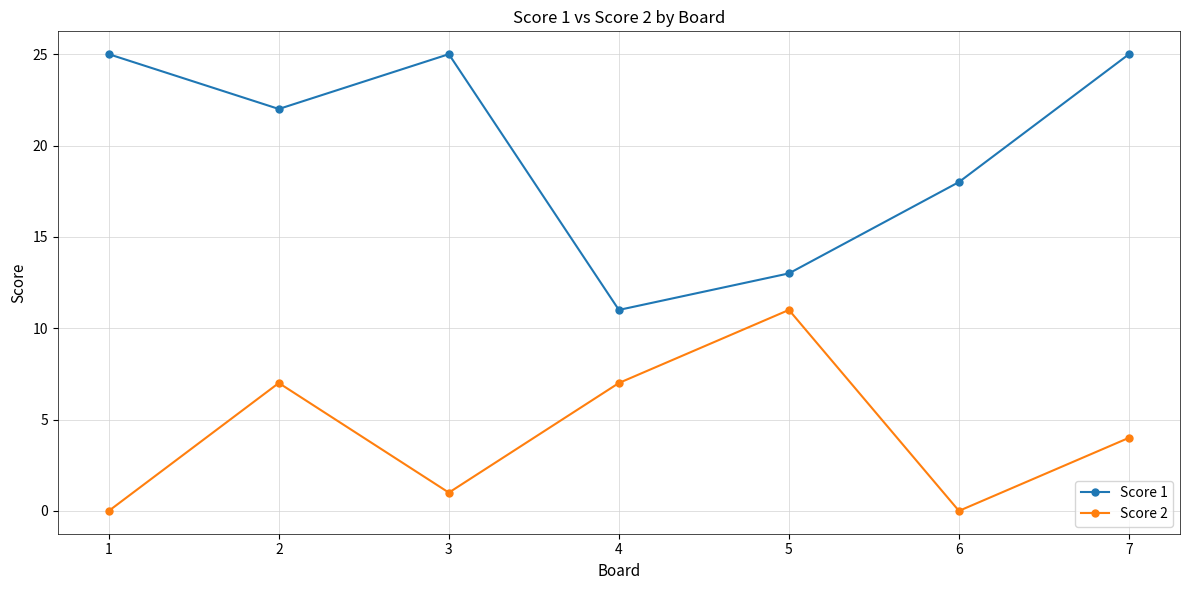

What is the difference between the highest and lowest values at 5?

2